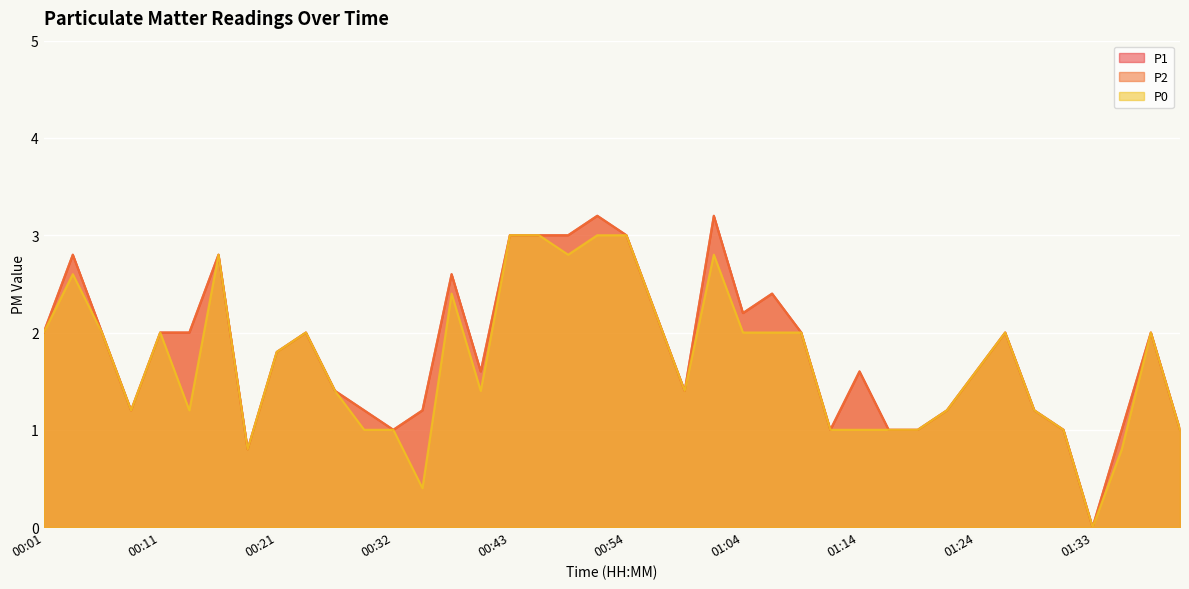

At which category does P0 reach its first local peak?

00:04